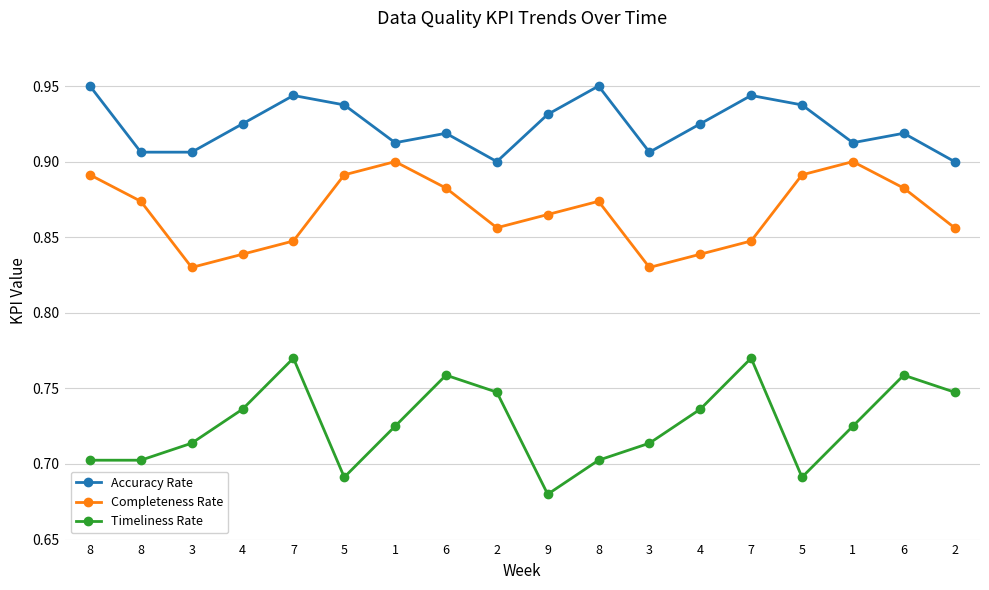

What is the lowest value of the Timeliness Rate series?

0.7